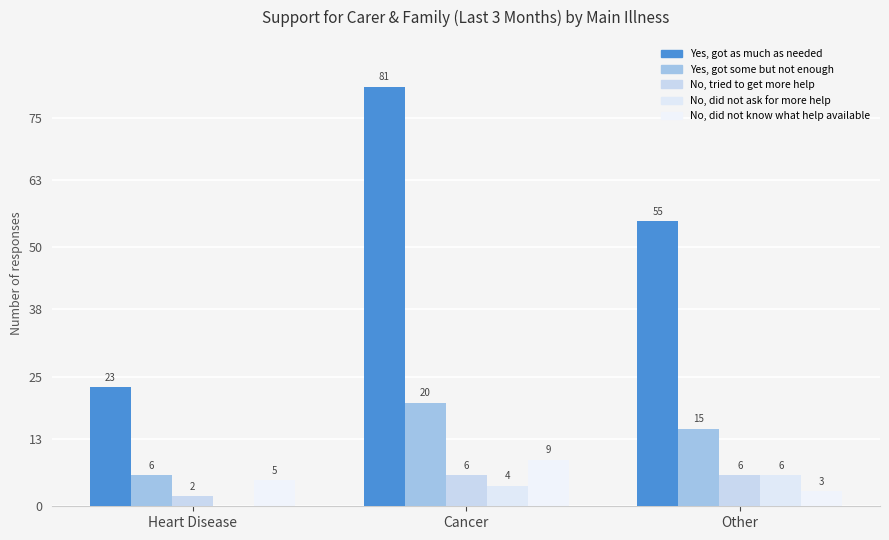

Where is No, did not ask for more help nearest to the value 3?

Cancer